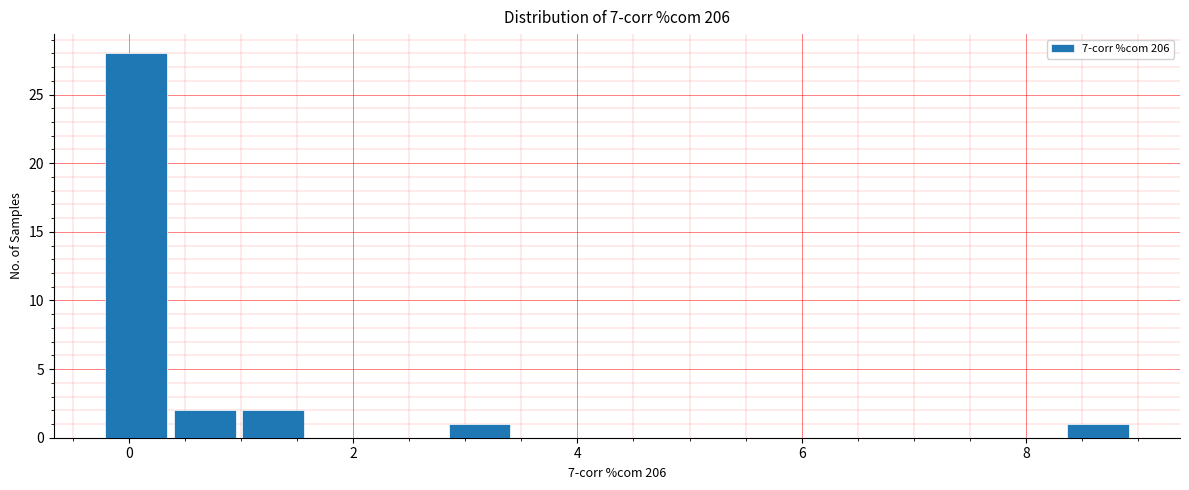

Read against the x-axis, roughly where is the centre of the tallest bar?

0.0